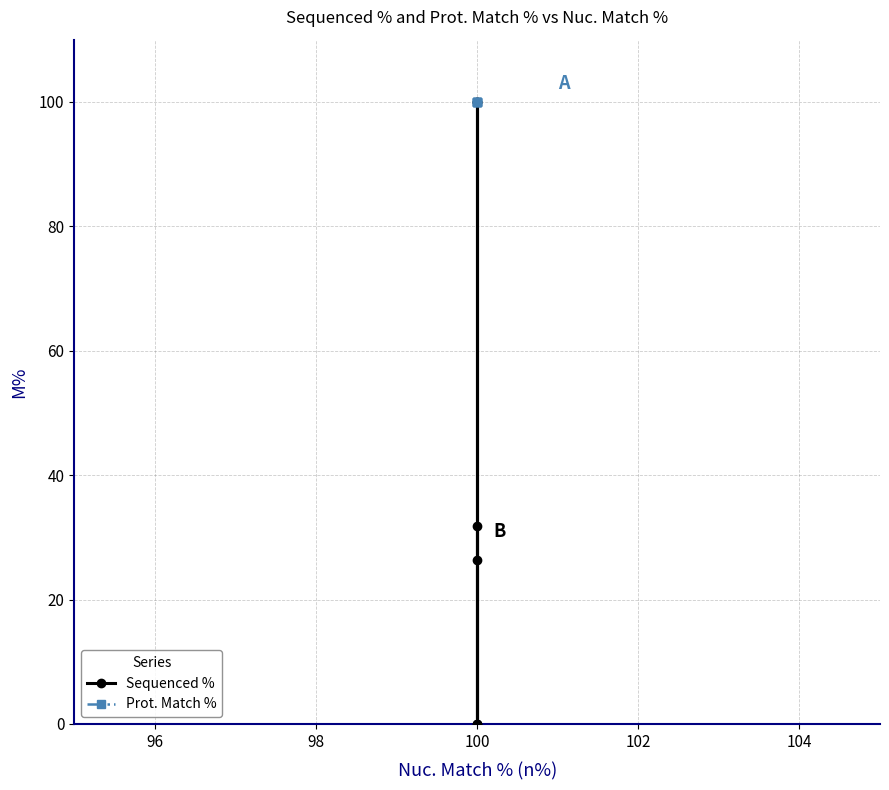

In Sequenced %, how many points are higher than both neighbors (excluding endpoints)?

1